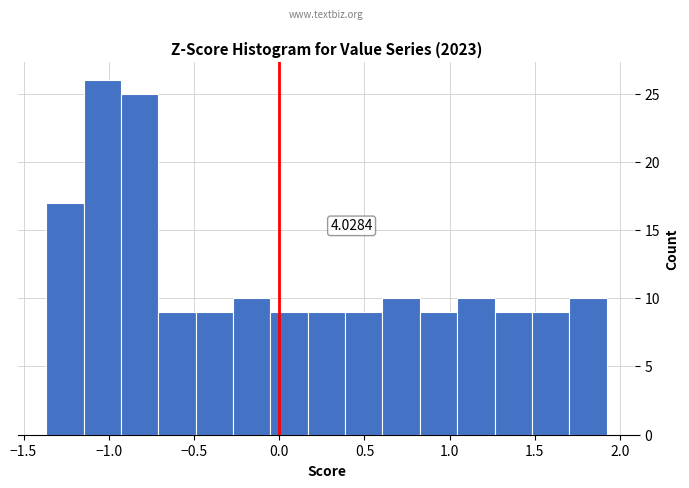

Over which range of the x-axis is the bar tallest?

-1.15 to -0.95